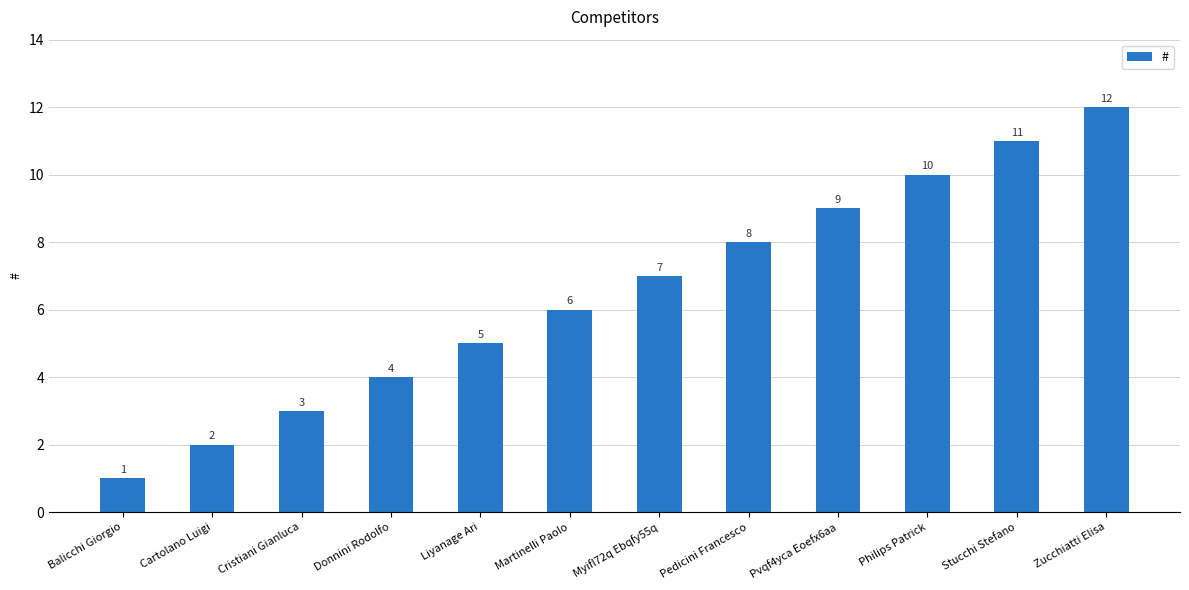

At which label is the value closest to 6?

Martinelli Paolo